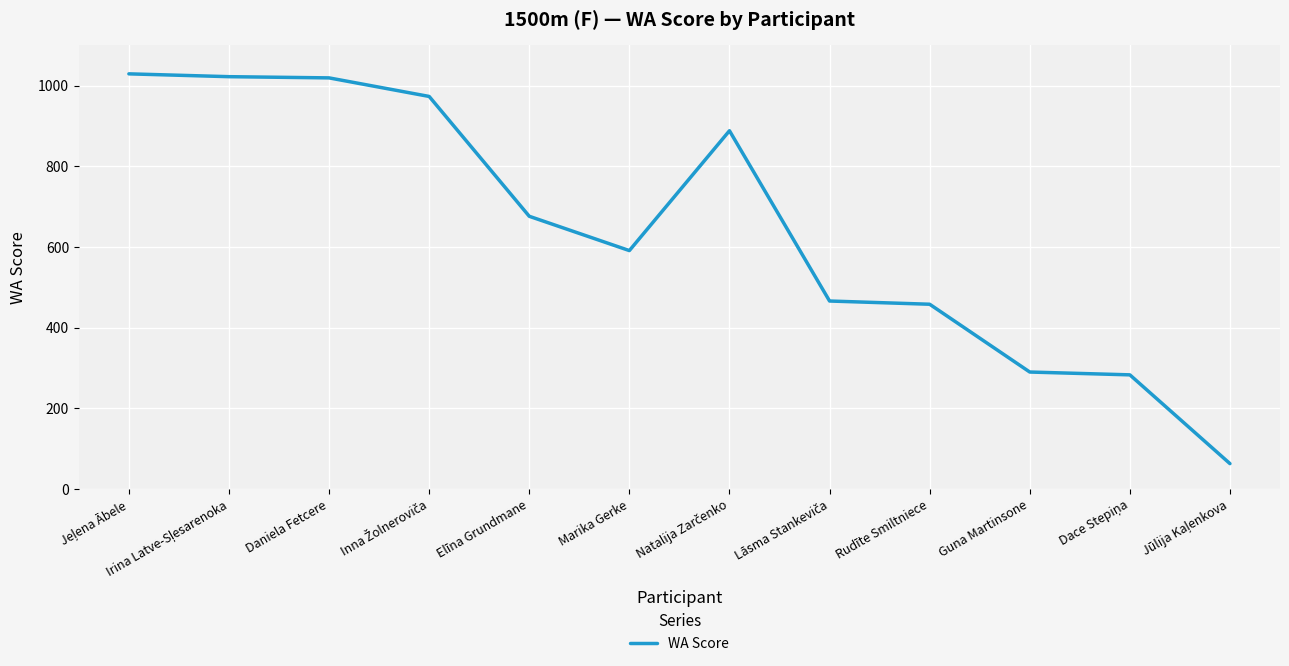

Approximately how many times larger is the value at Daniela Fetcere compared to Guna Martinsone?

3.5